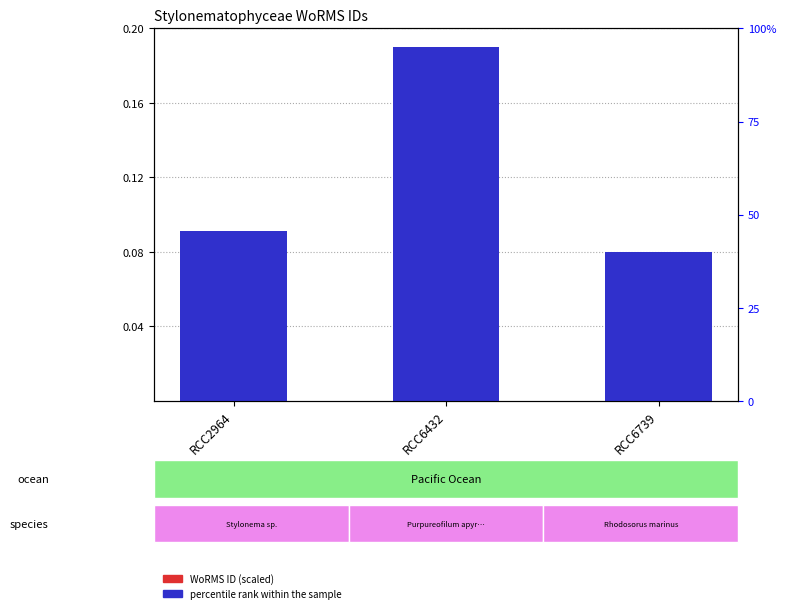

What is the total value across all series at RCC2964?

0.2